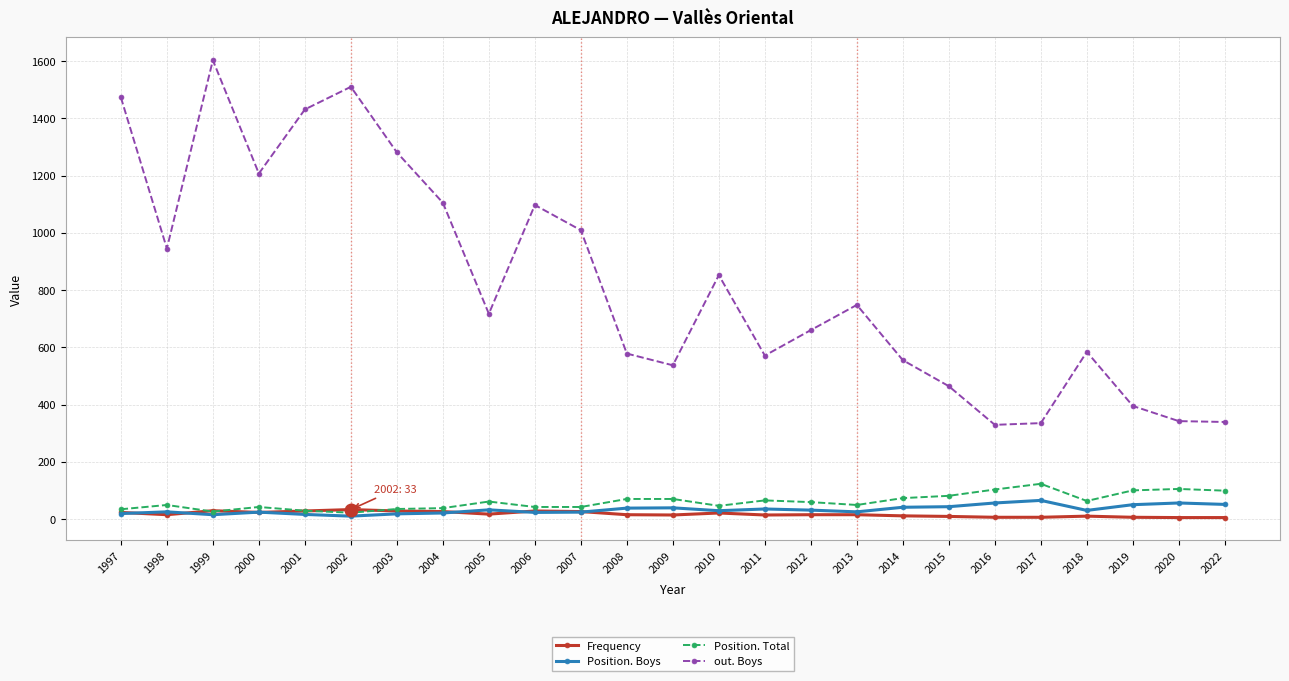

What is the maximum value for Position. Boys?

65